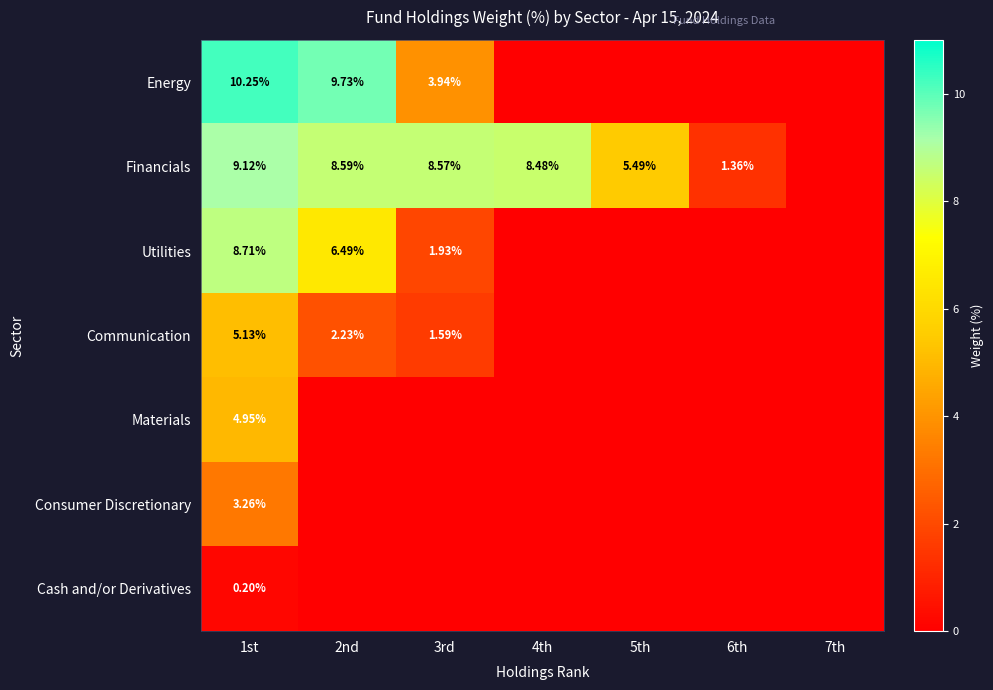

At 1st, list the series in order from largest to smallest.

Energy, Financials, Utilities, Communication, Materials, Consumer Discretionary, Cash and/or Derivatives